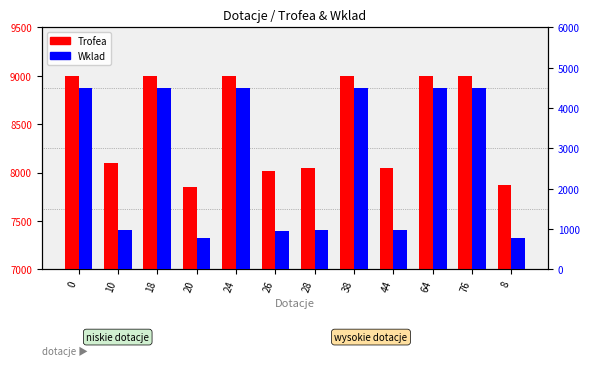

The Trofea series shows 8051 at 44. True or false?

True